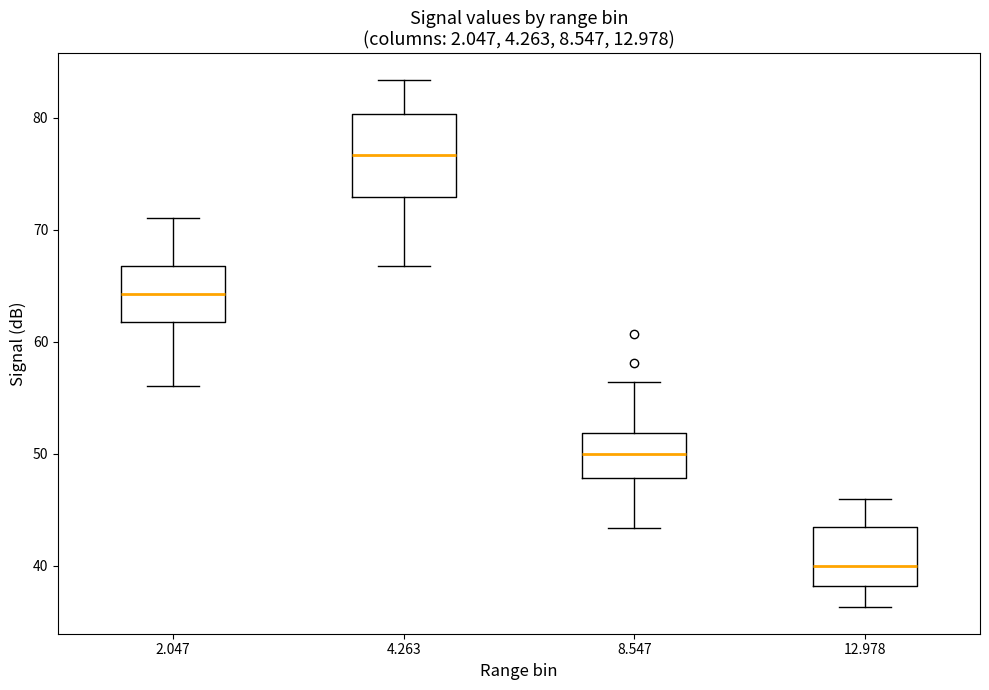

Which box is the tallest, from its lower edge to its upper edge?

4.263